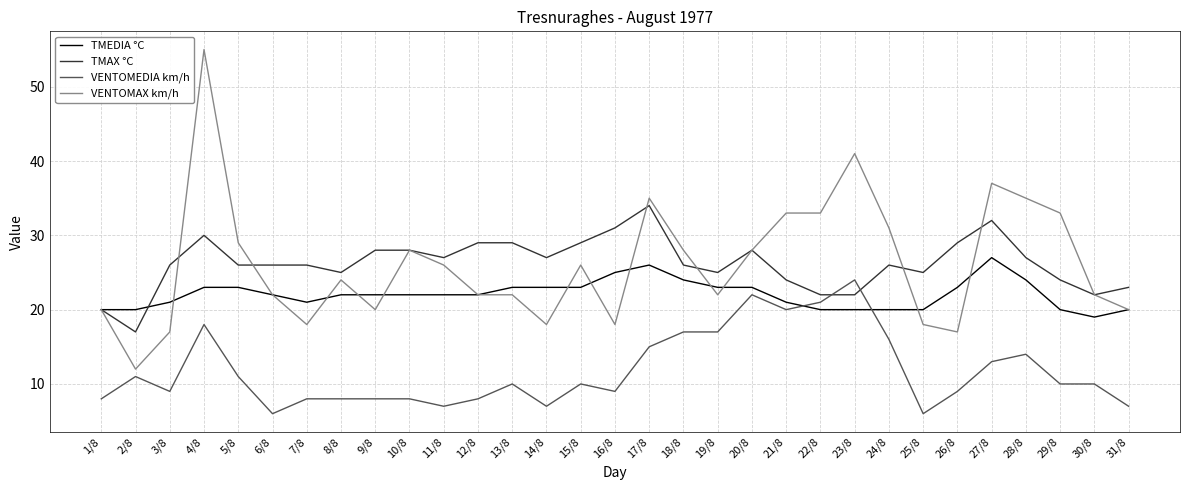

Is it true that VENTOMAX km/h equals 23 at 22/8?

False